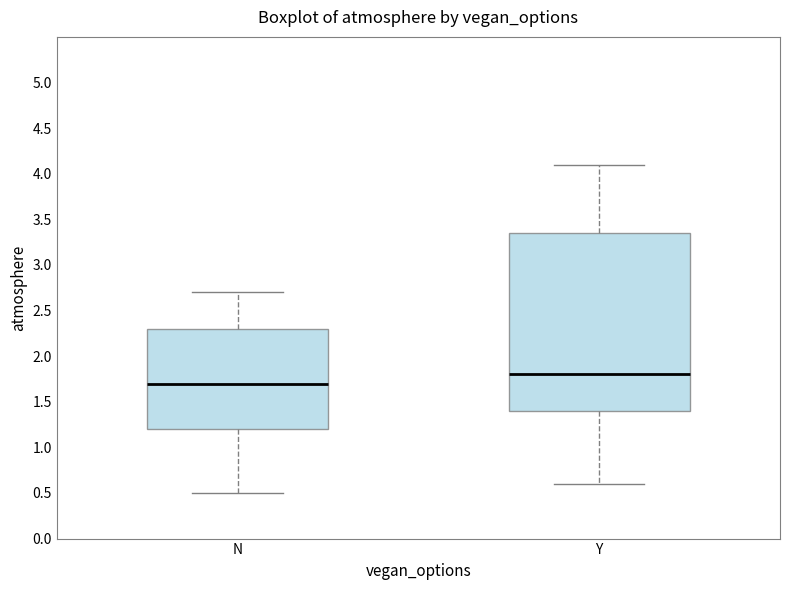

Which box is the tallest, from its lower edge to its upper edge?

Y